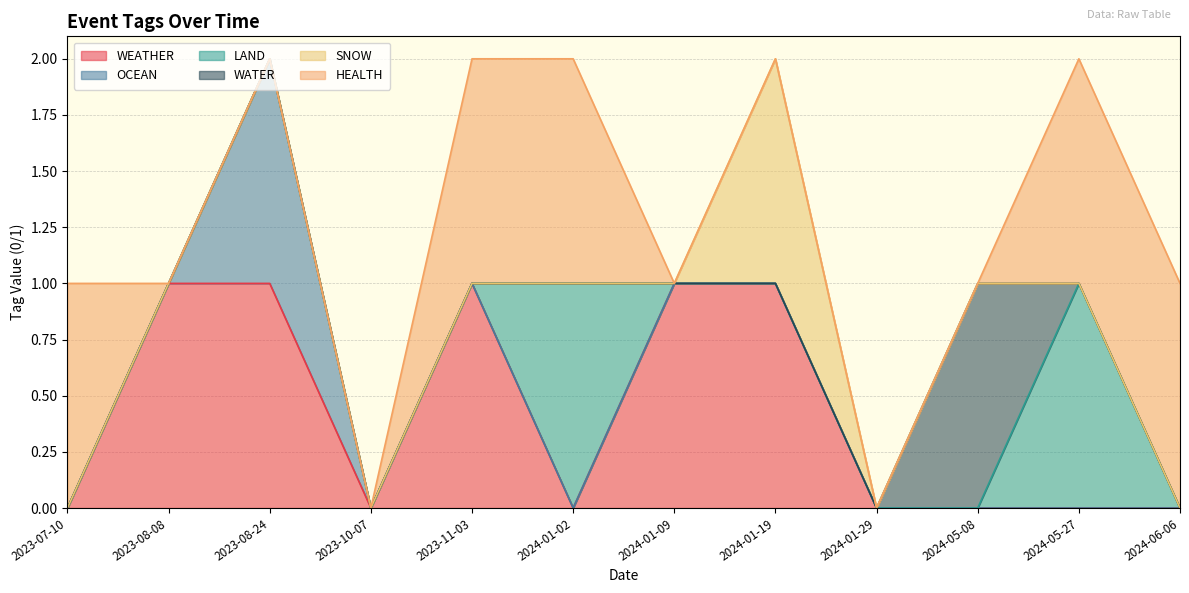

True or false: SNOW and WATER intersect in this chart.

False